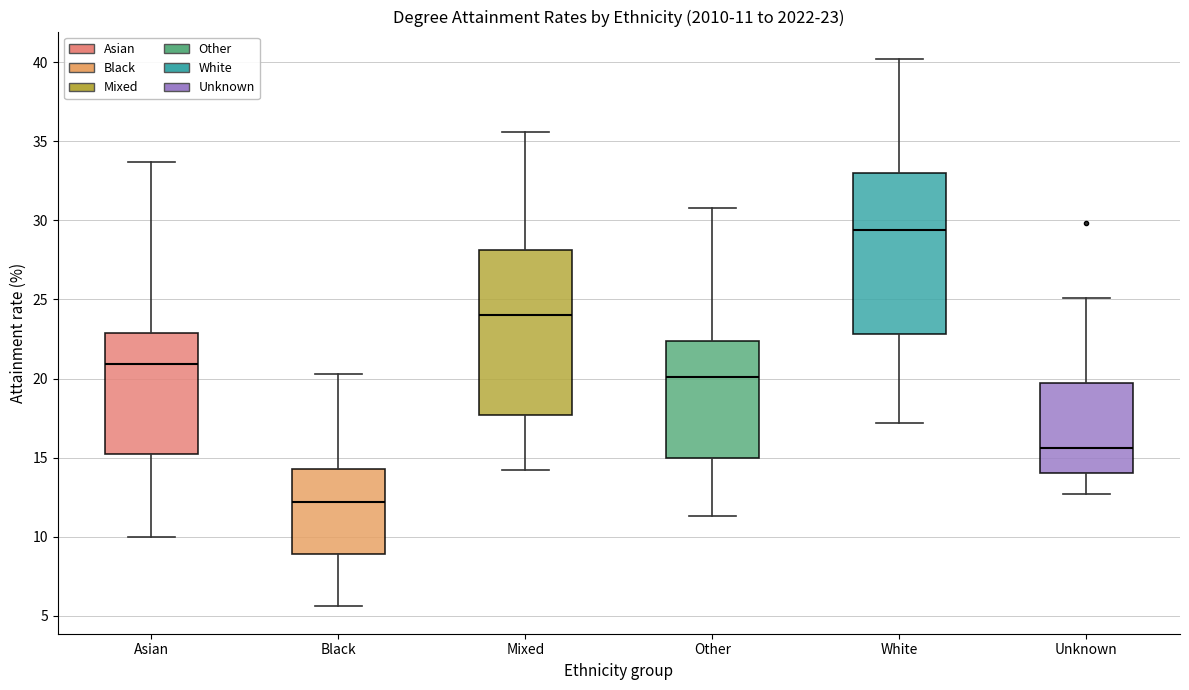

Which box has the highest median line?

White